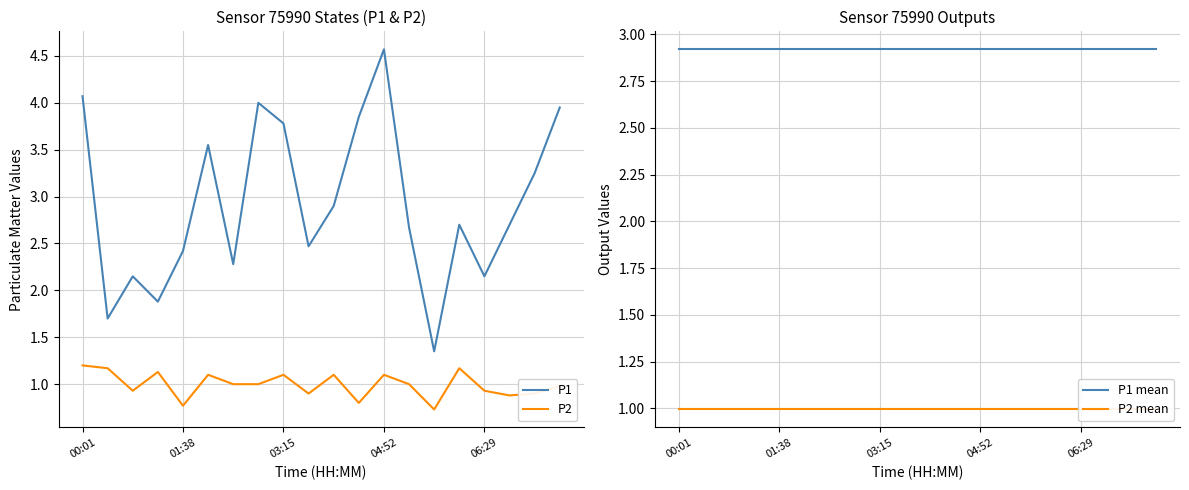

What is the highest value of the P1 series?

4.6